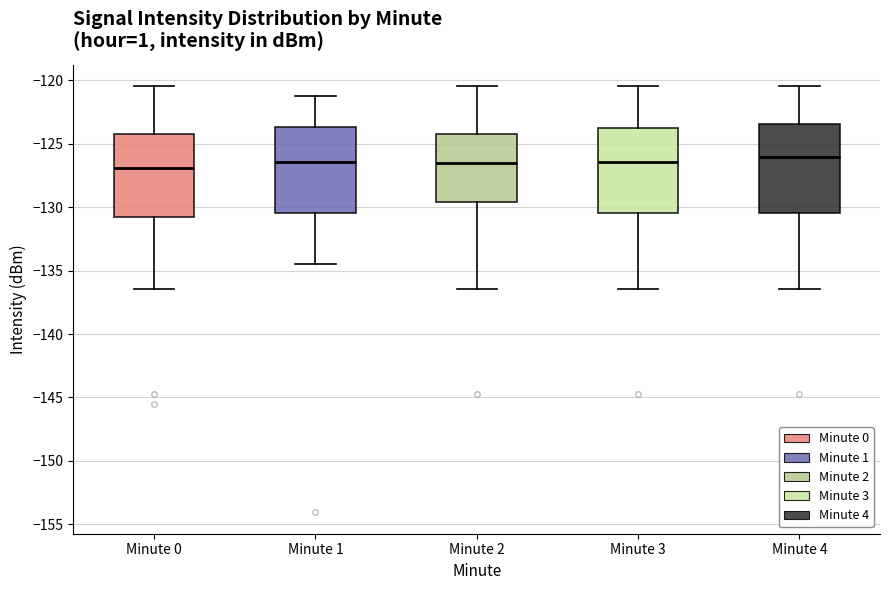

Reading left to right, read every box against the y-axis: the position of its median line, the range the box covers, and the ends of its whiskers. The values are not printed on the chart, so give them approximately, as read against the axis.

Minute 0: median -127.0, box -131.0 to -124.0, whiskers -136.5 to -120.5
Minute 1: median -126.5, box -130.5 to -123.5, whiskers -134.5 to -121.0
Minute 2: median -126.5, box -129.5 to -124.0, whiskers -136.5 to -120.5
Minute 3: median -126.5, box -130.5 to -123.5, whiskers -136.5 to -120.5
Minute 4: median -126.0, box -130.5 to -123.5, whiskers -136.5 to -120.5